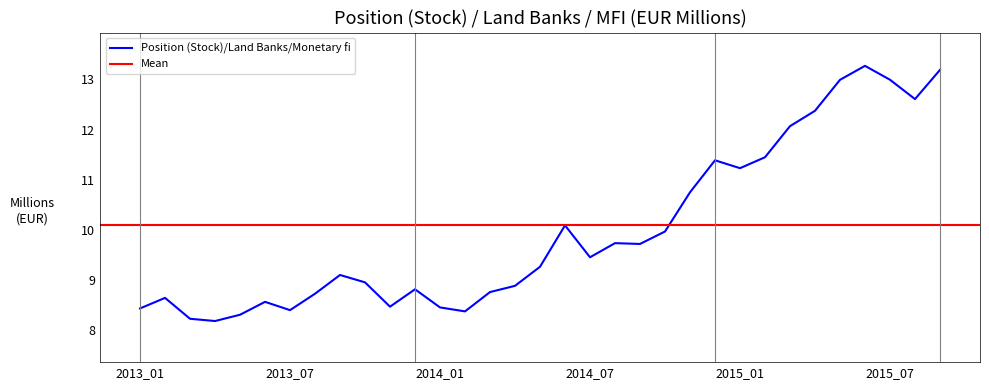

What is the difference between the values at 2015-09 and 2013-11?

4716